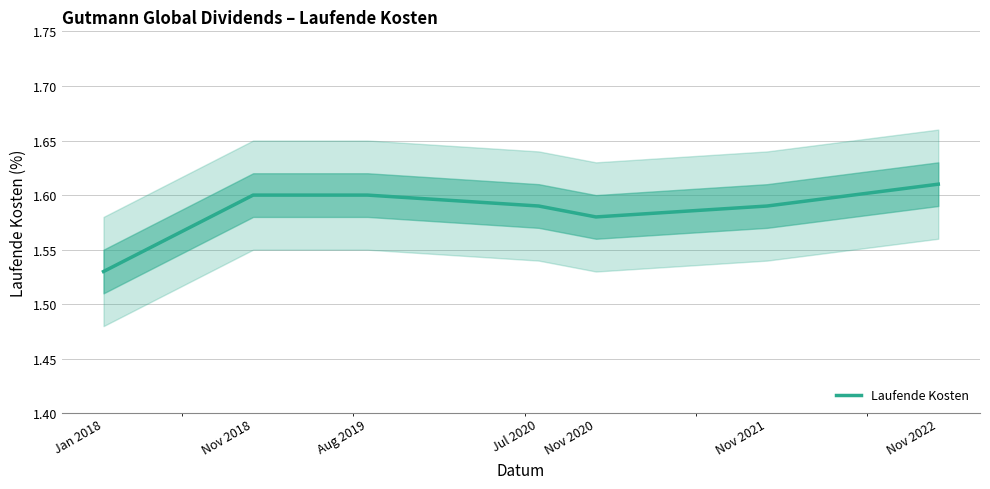

Which has a higher value, Nov 2021 or Jan 2018?

Nov 2021